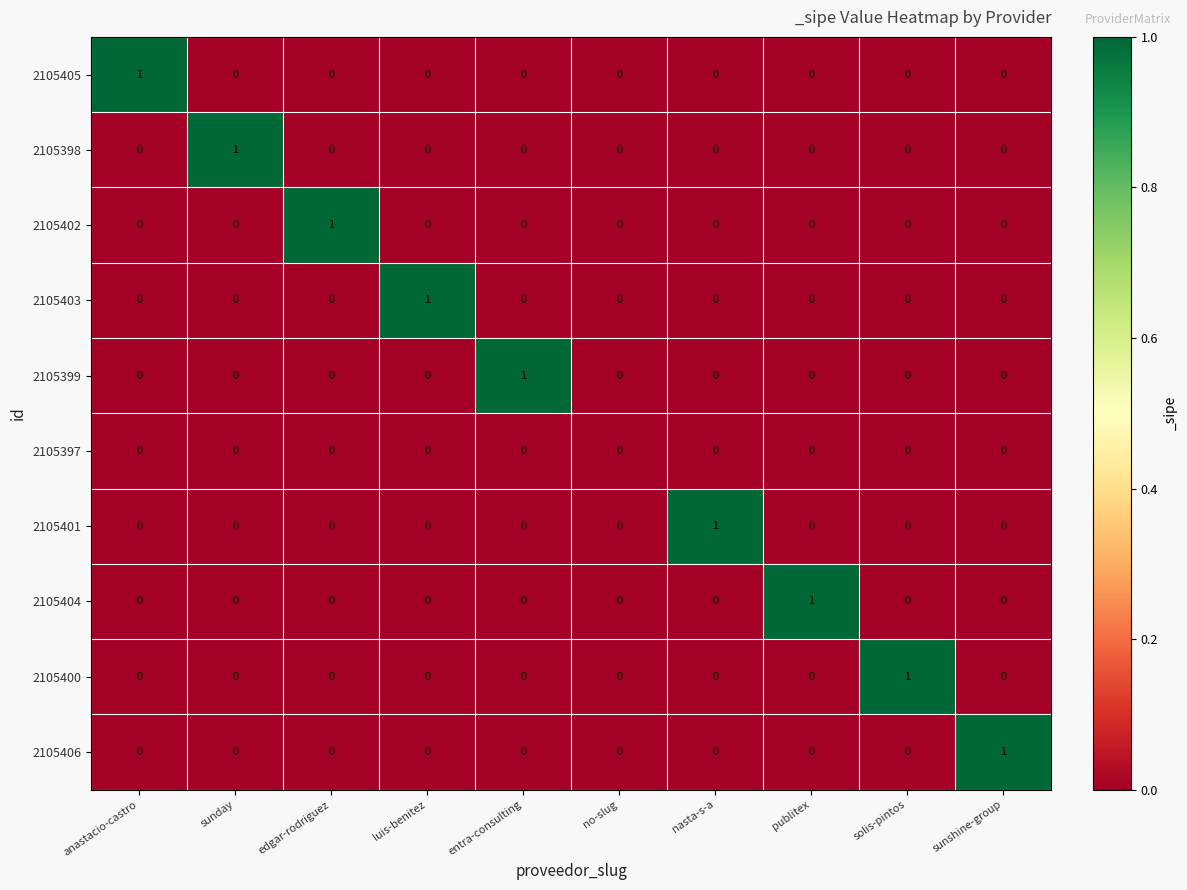

Is it true that 2105401 equals -1 at entra-consulting?

False